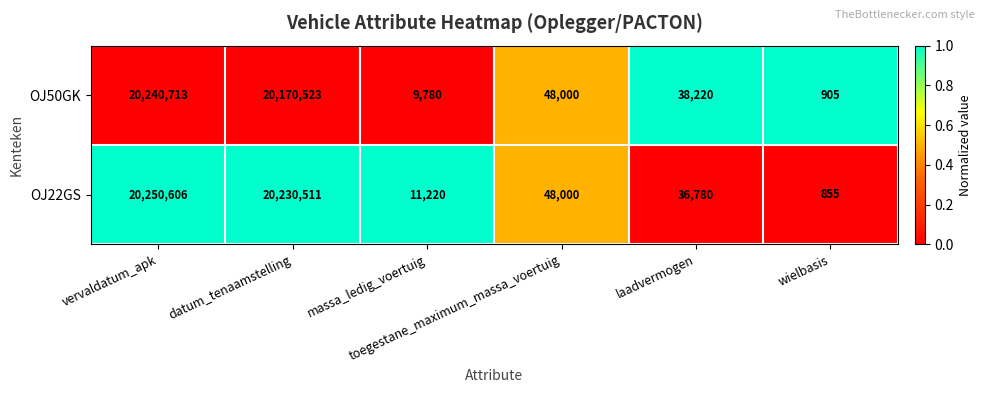

List the series in order of their overall mean, highest first.

OJ22GS, OJ50GK